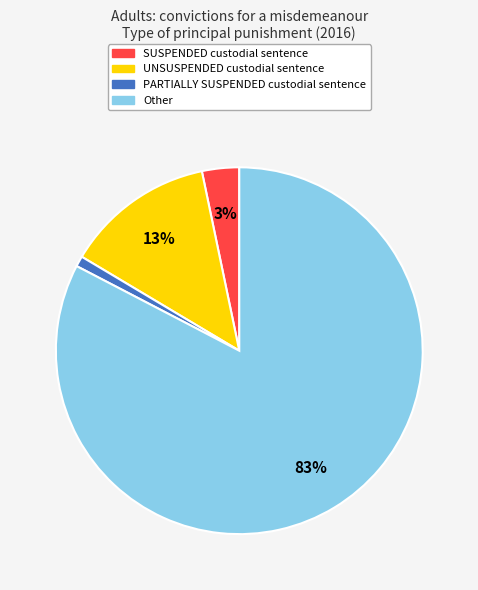

Which slice is the largest?

Other